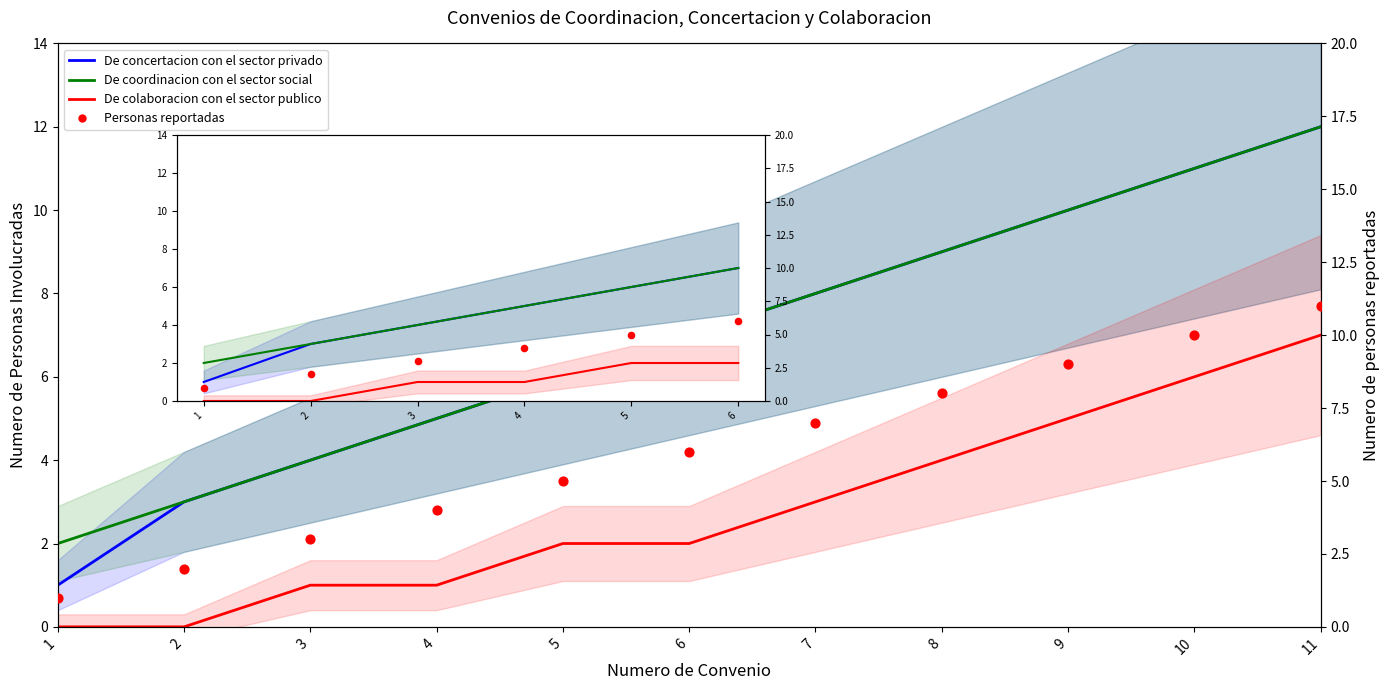

Which series reaches the maximum Y coordinate?

De concertacion con el sector privado